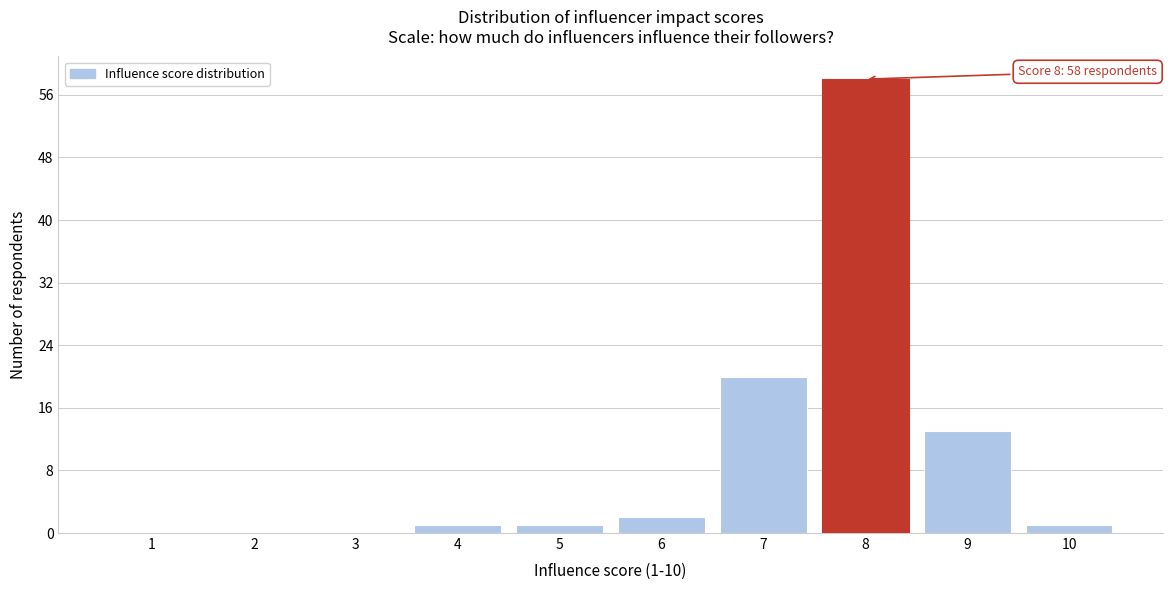

Reading left to right, transcribe all the data shown in this chart.

1=0	2=0	3=0	4=1	5=1	6=2	7=20	8=58	9=13	10=1